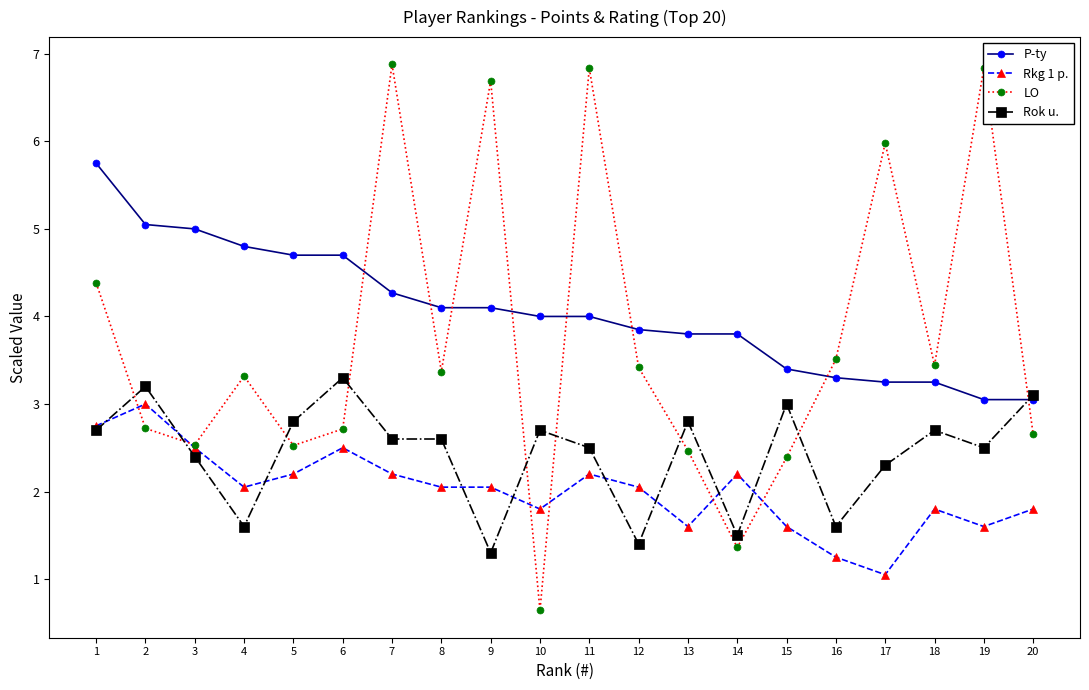

What value does the Rok u. series have at 3?

2.4